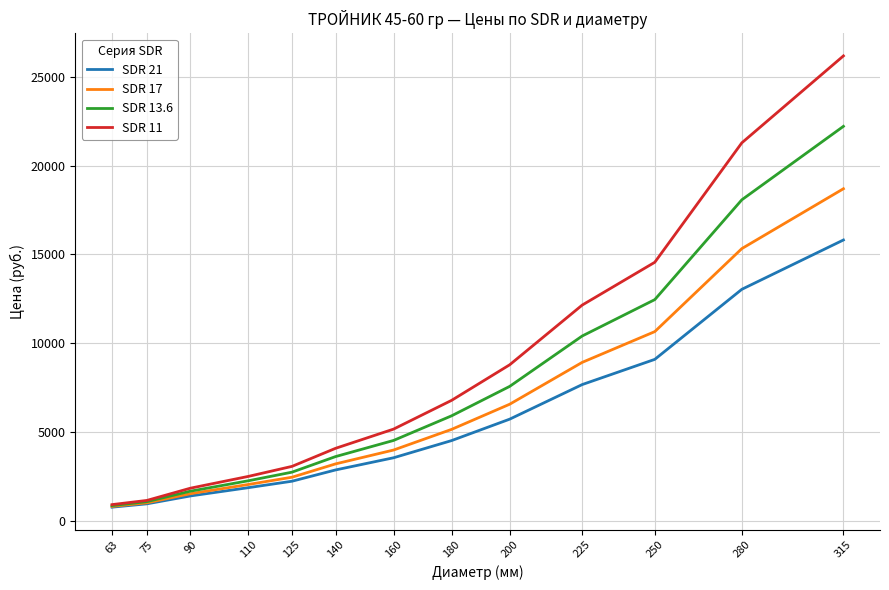

Which series has the largest range (max minus min)?

SDR 11